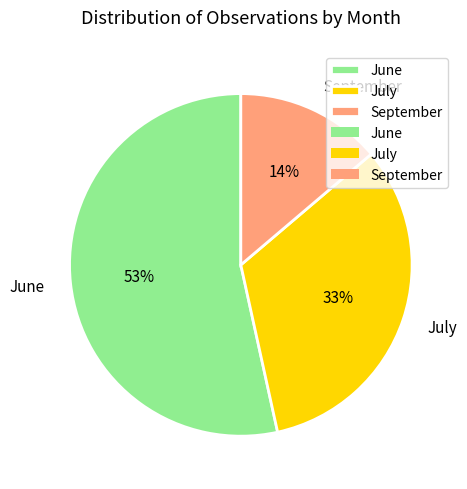

What percentage is the July slice, to the nearest percent?

33%